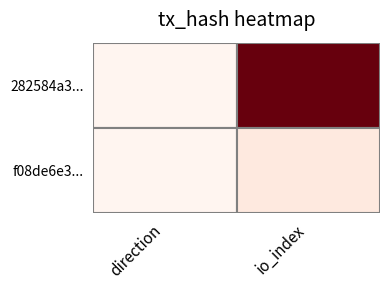

Which series has the widest spread of values?

282584a3...